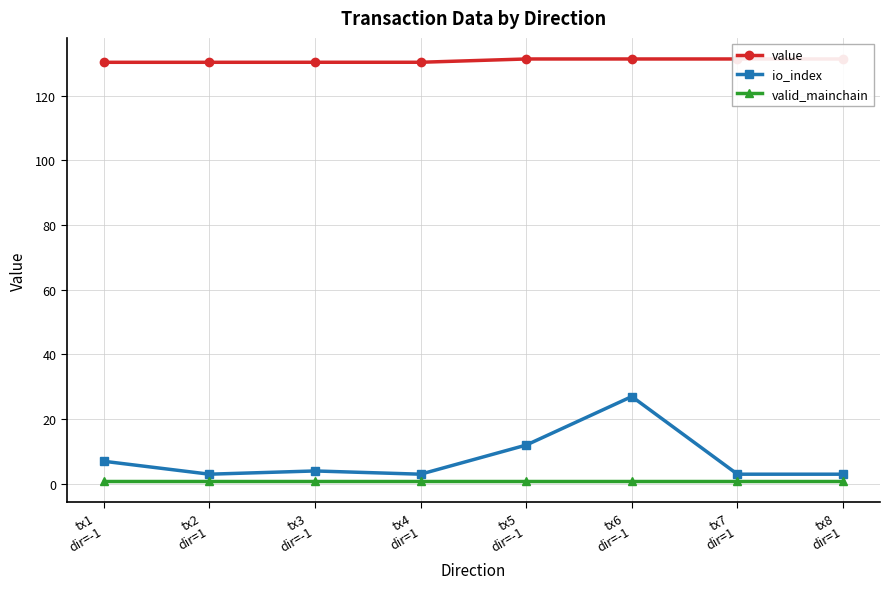

Reading left to right, what are all the values shown in this chart?

value: tx1
dir=-1=130.3	tx2
dir=1=130.3	tx3
dir=-1=130.3	tx4
dir=1=130.3	tx5
dir=-1=131.3	tx6
dir=-1=131.3	tx7
dir=1=131.3	tx8
dir=1=131.3
io_index: tx1
dir=-1=7.0	tx2
dir=1=3.0	tx3
dir=-1=4.0	tx4
dir=1=3.0	tx5
dir=-1=12.0	tx6
dir=-1=27.0	tx7
dir=1=3.0	tx8
dir=1=3.0
valid_mainchain: tx1
dir=-1=1.0	tx2
dir=1=1.0	tx3
dir=-1=1.0	tx4
dir=1=1.0	tx5
dir=-1=1.0	tx6
dir=-1=1.0	tx7
dir=1=1.0	tx8
dir=1=1.0